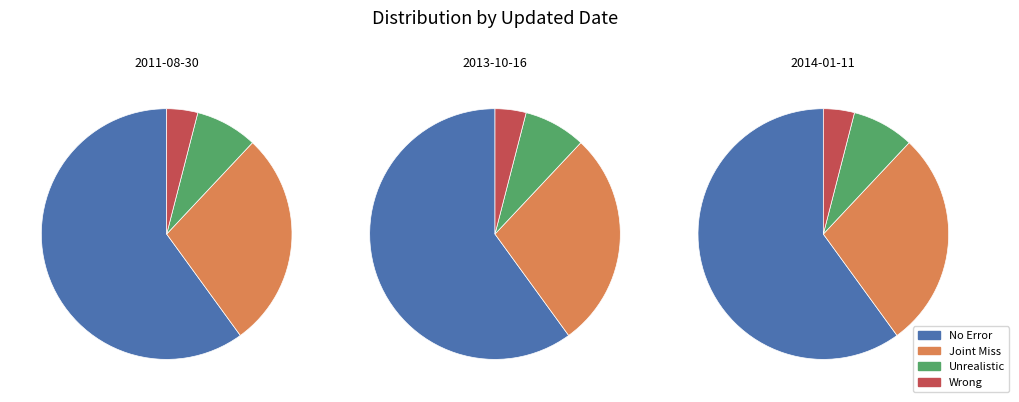

What percentage is the 2011-08-30 slice, to the nearest percent?

29%